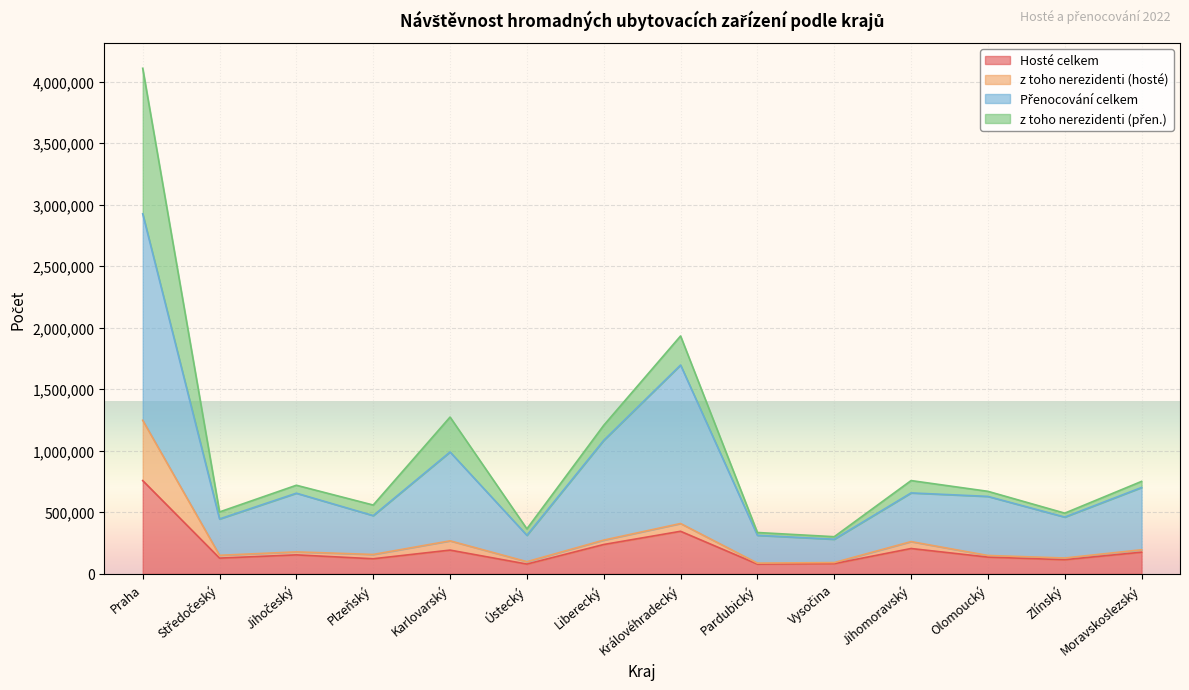

How many lines are shown in the chart?

4